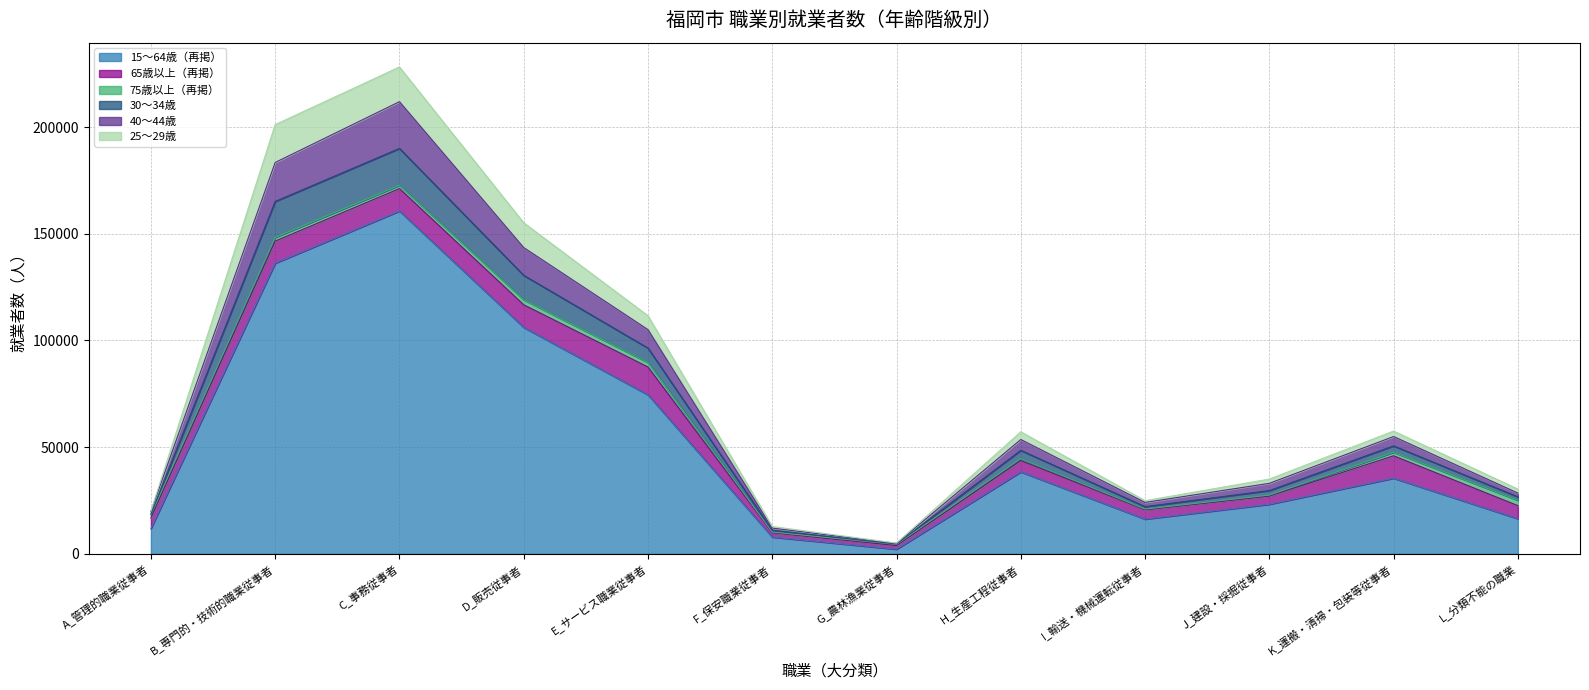

Count the number of categories in the chart.

12